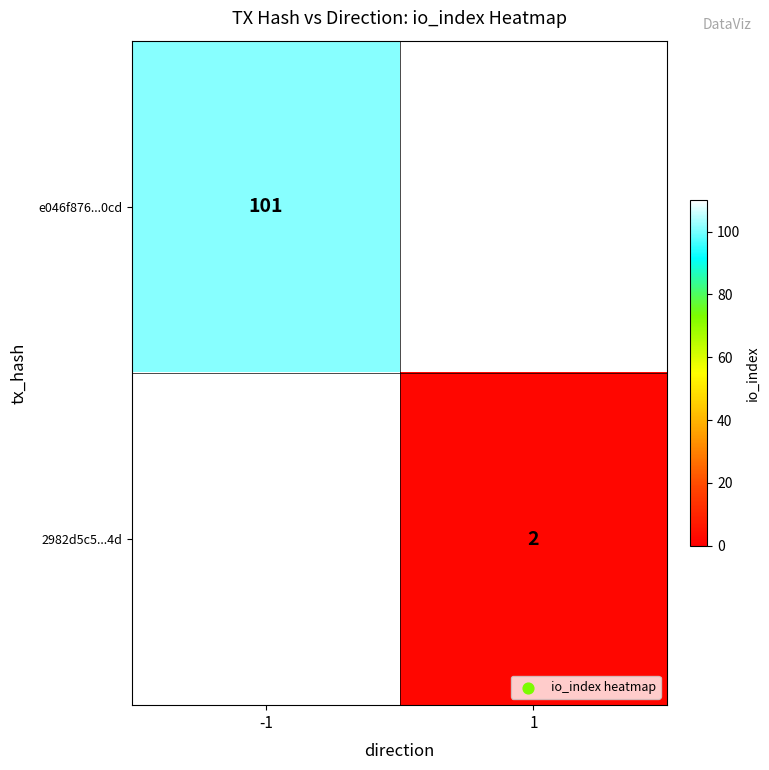

Is it true that e046f876...0cd equals 101 at -1?

True